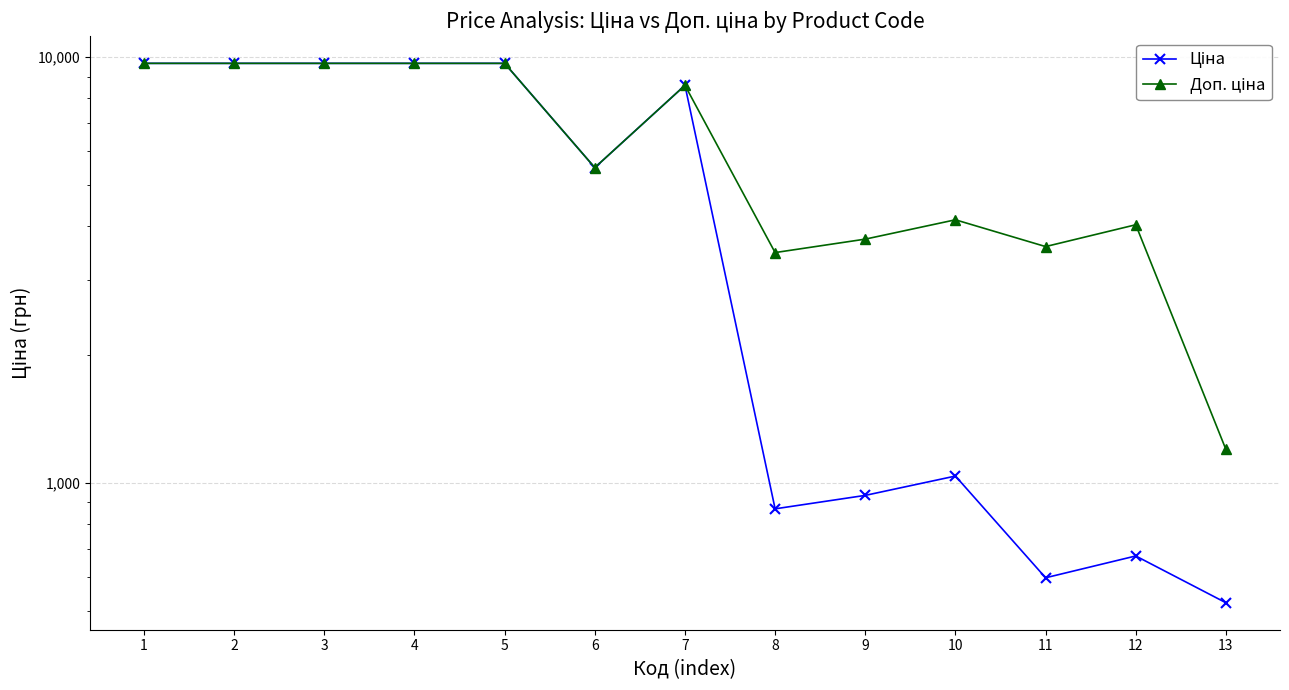

Which series changed the most between 7 and 13?

Ціна